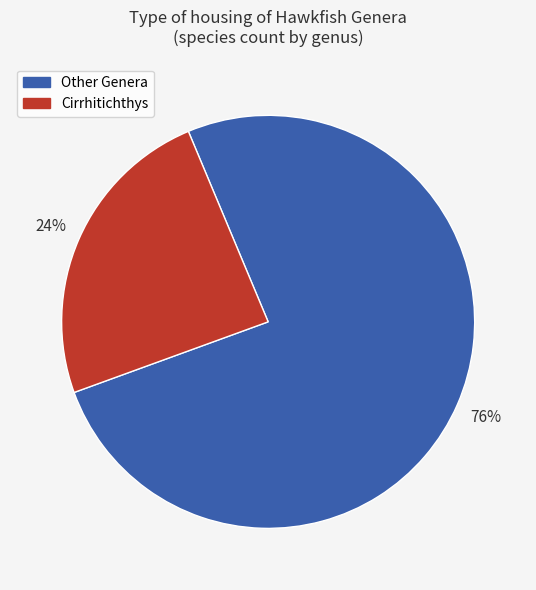

How many slices are in this pie chart?

2